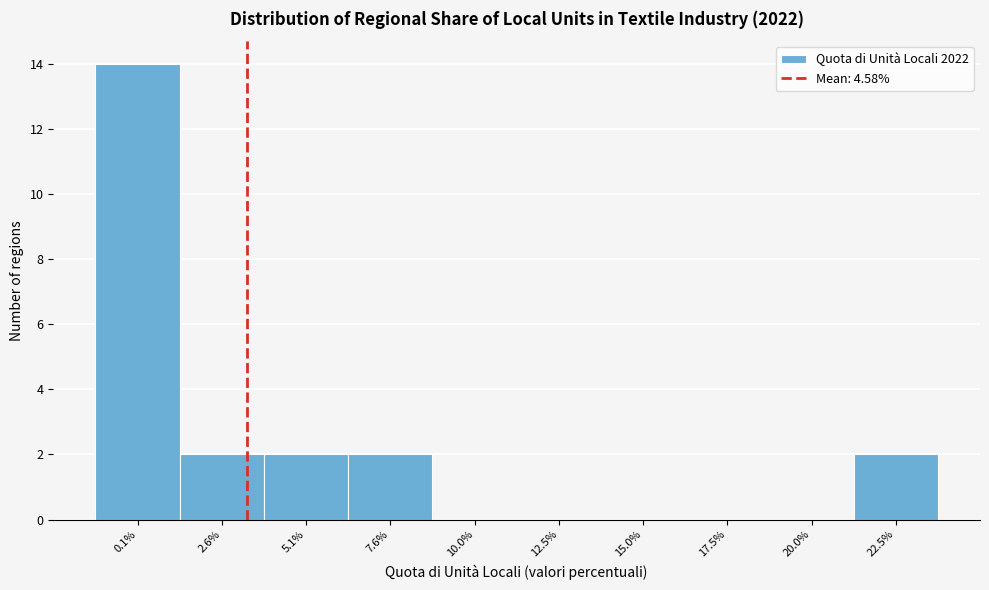

Reading right to left, what are all the values shown in this chart?

22.5%=2	20.0%=0	17.5%=0	15.0%=0	12.5%=0	10.0%=0	7.6%=2	5.1%=2	2.6%=2	0.1%=14